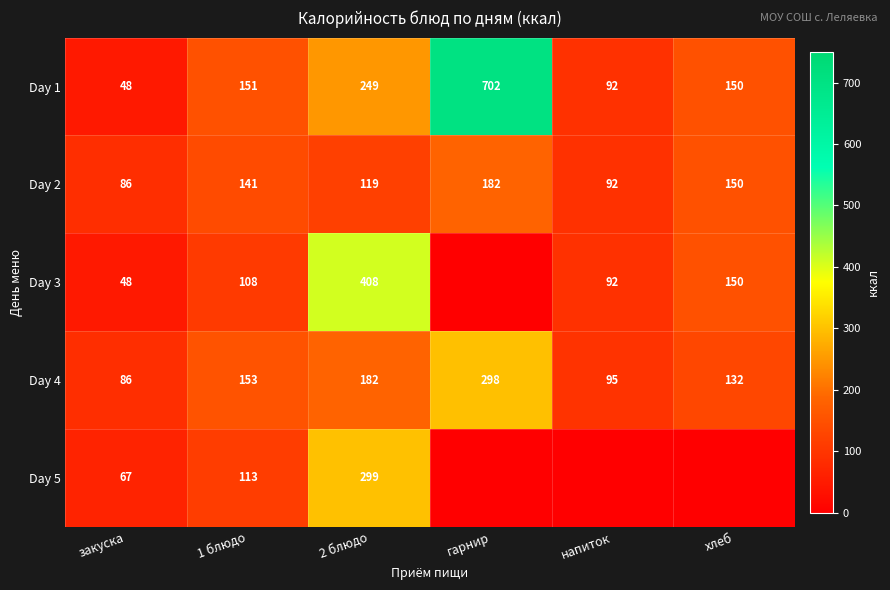

What is the difference between the second highest and minimum values in the Day 2 series?

64